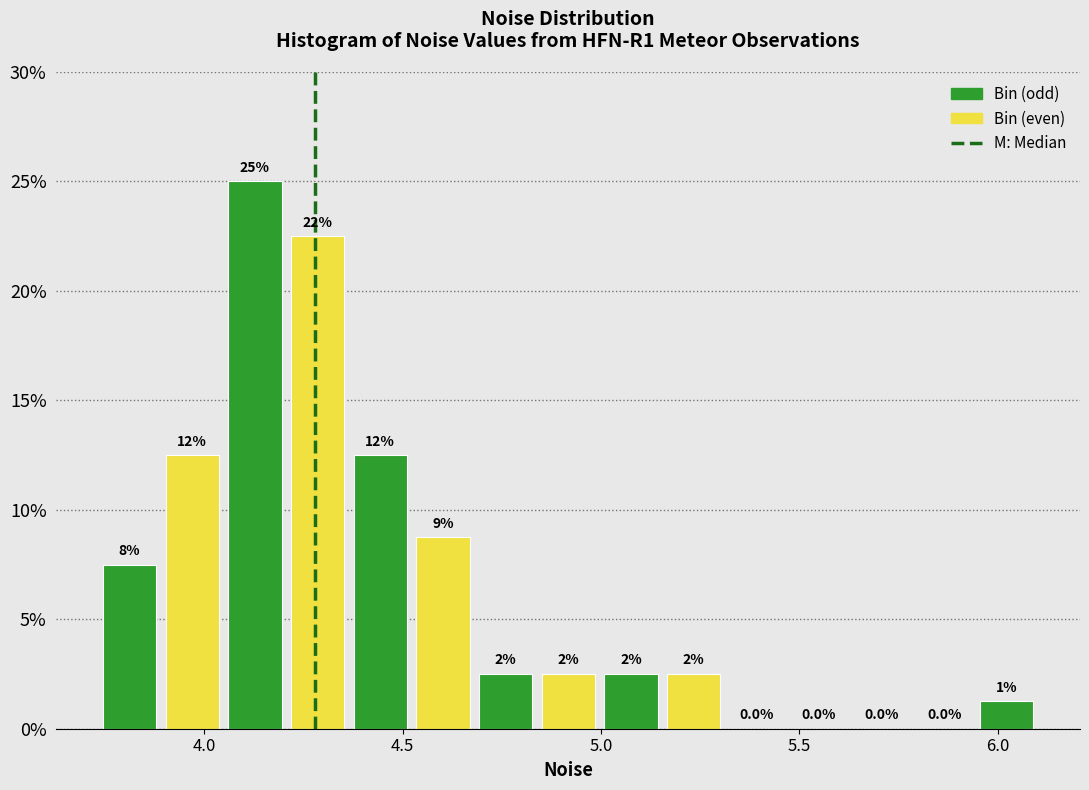

Around what value on the x-axis is the tallest bar? Give the approximate position of its centre, as read against the axis.

4.15